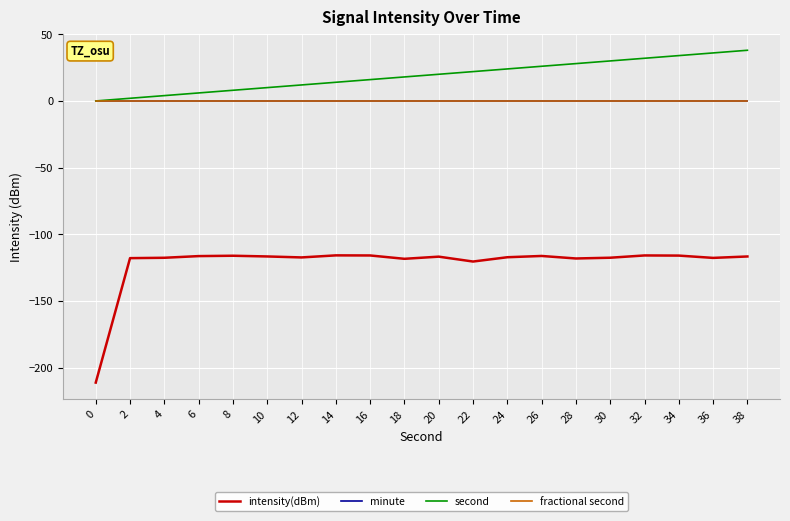

Does the chart have visible grid lines?

Yes